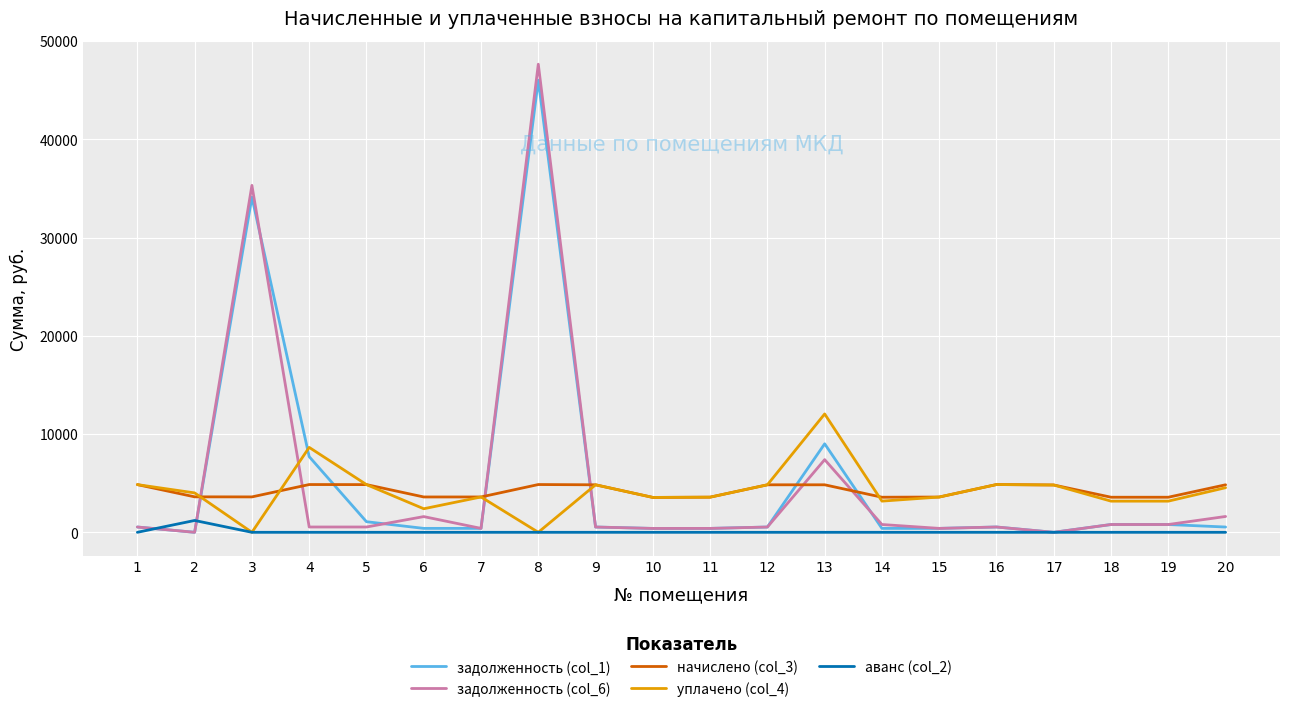

True or false: аванс (col_2) and начислено (col_3) cross at least once.

False